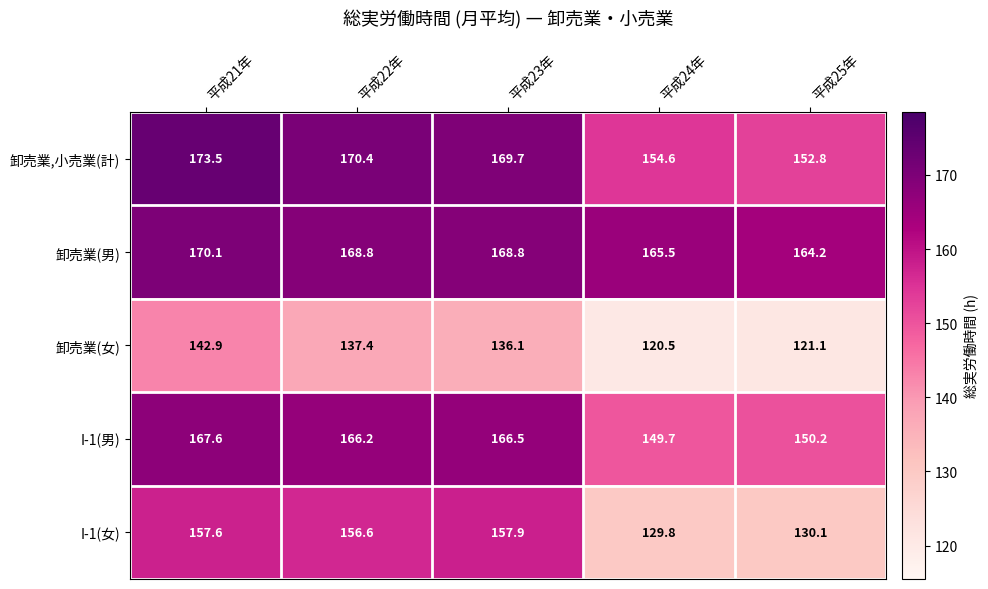

Between 平成23年 and 平成25年, which series saw the biggest shift?

I-1(女)